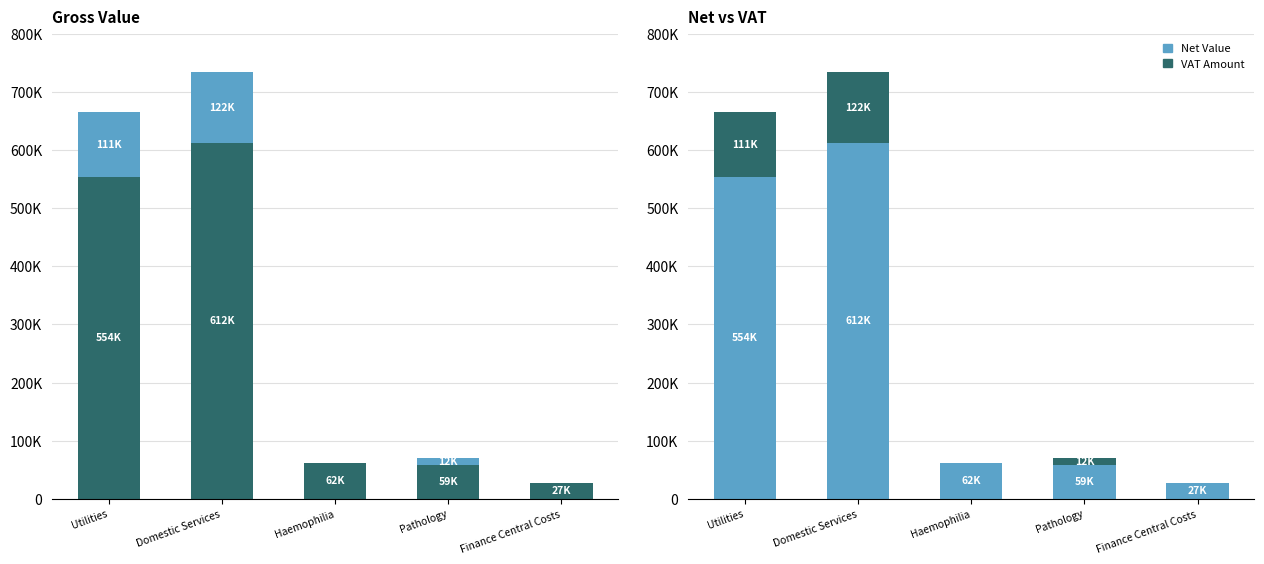

Which series has the largest total across all categories?

Net Value